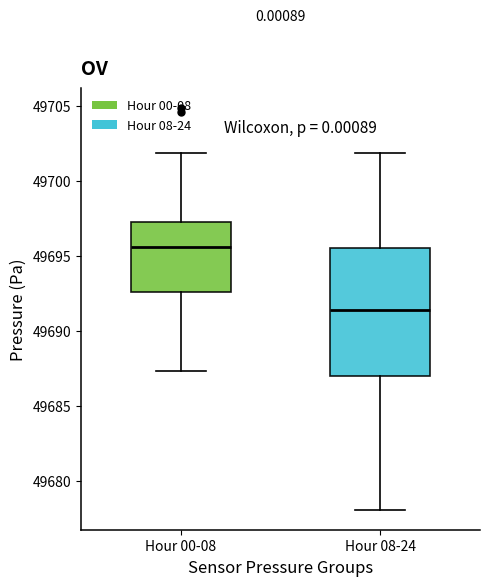

Reading left to right, read every box against the y-axis: the position of its median line, the range the box covers, and the ends of its whiskers. The values are not printed on the chart, so give them approximately, as read against the axis.

Hour 00-08: median 49695.5, box 49692.5 to 49697.5, whiskers 49687.5 to 49702.0
Hour 08-24: median 49691.5, box 49687.0 to 49695.5, whiskers 49678.0 to 49702.0